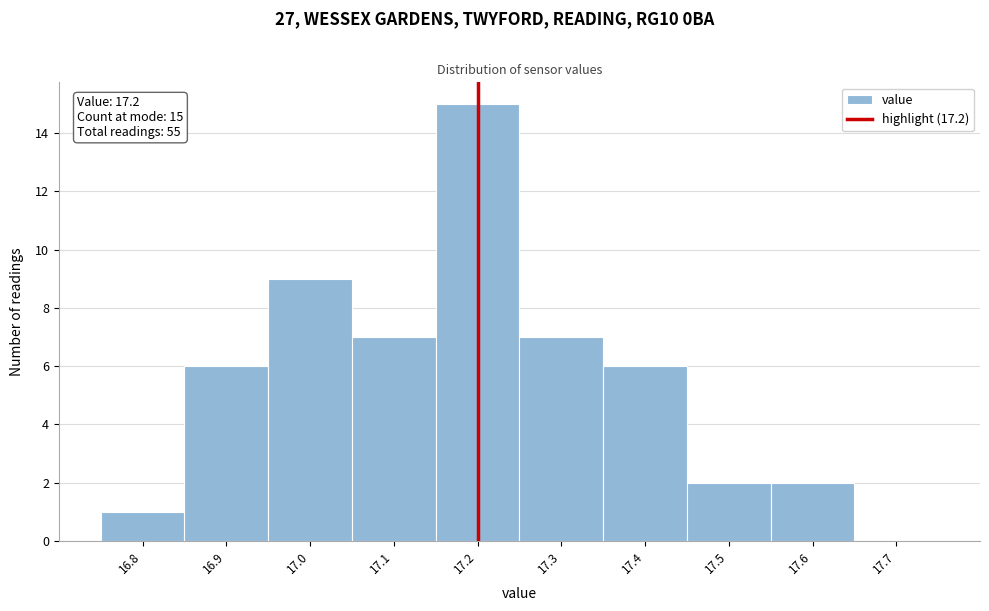

Which range on the x-axis has the tallest bar?

17.15 to 17.25